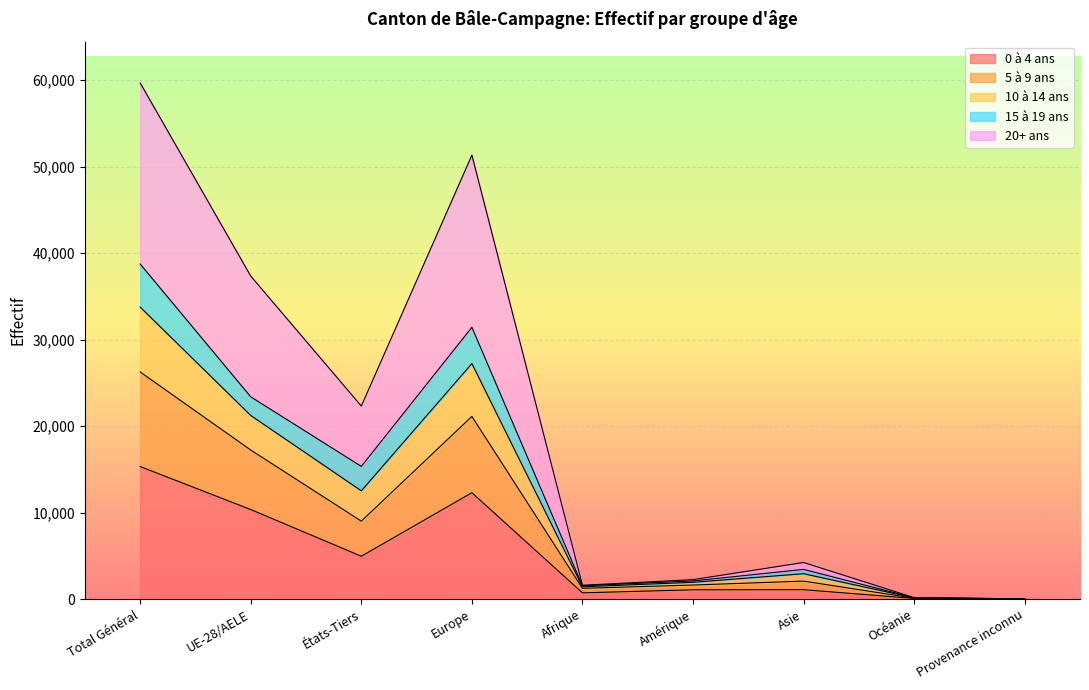

At which category is the sum across all series the highest?

Total Général